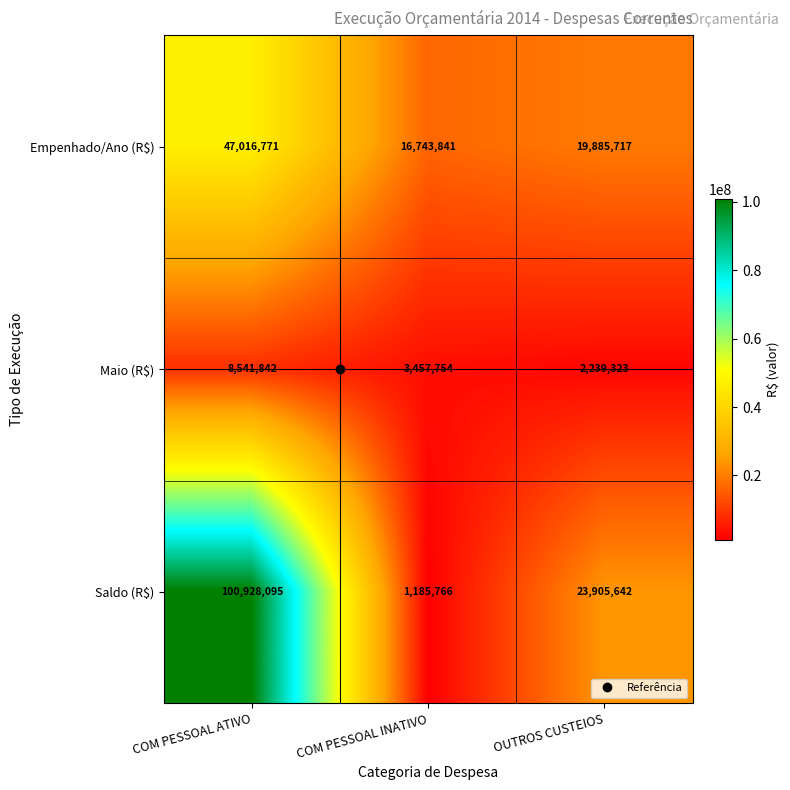

List the series in order of their peak value, lowest first.

Maio (R$), Empenhado/Ano (R$), Saldo (R$)